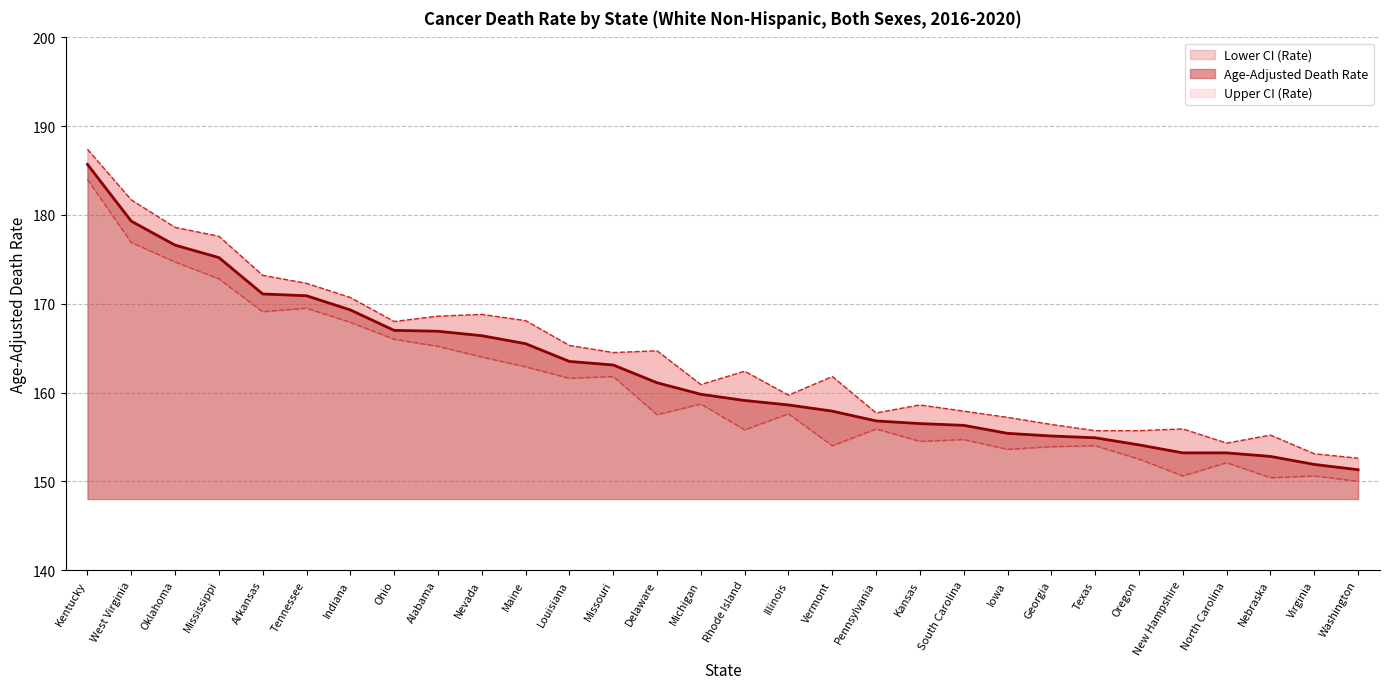

List the series in order of their overall mean, lowest first.

Lower CI (Rate), Age-Adjusted Death Rate, Upper CI (Rate)